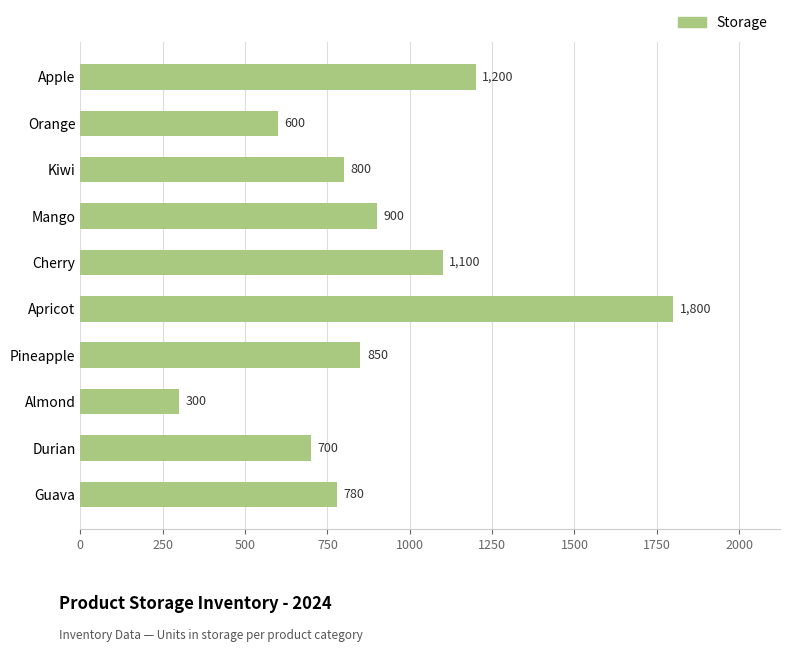

What is the sum of all values?

9030